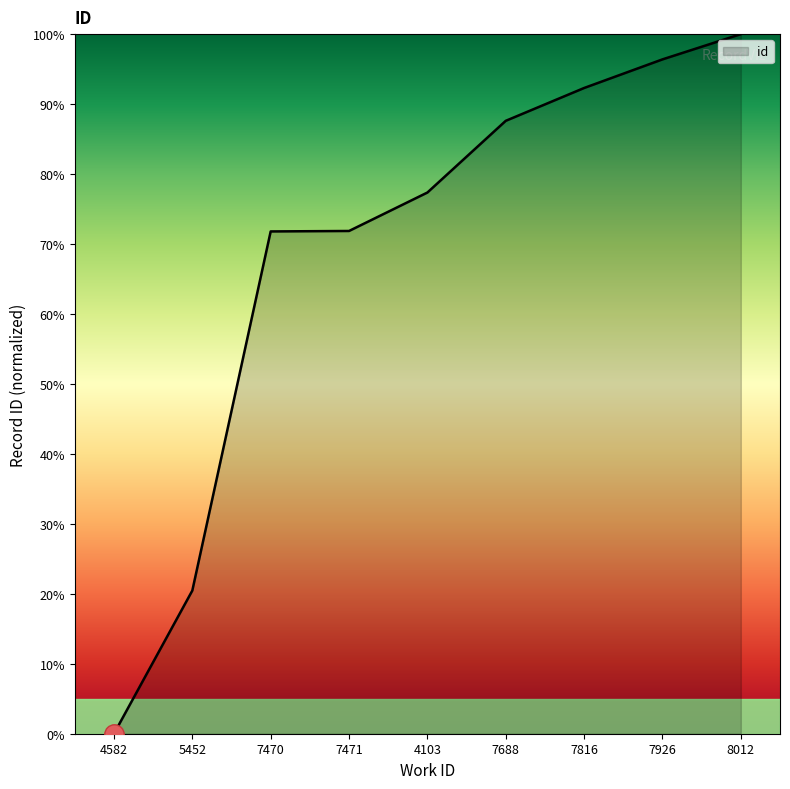

How many positive values are there?

8